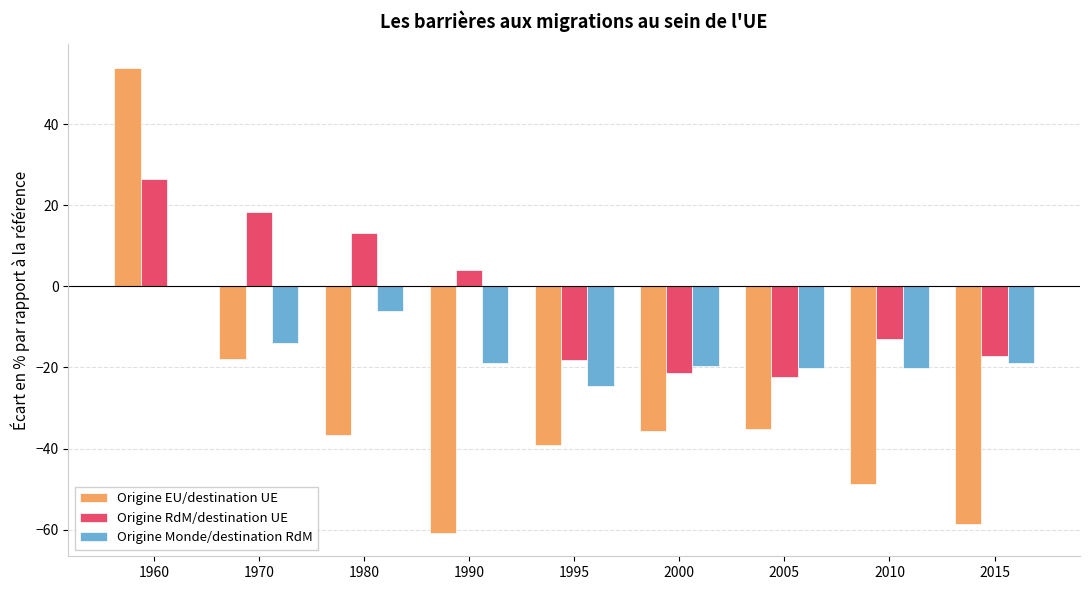

At which label is Origine EU/destination UE closest to -3?

1970